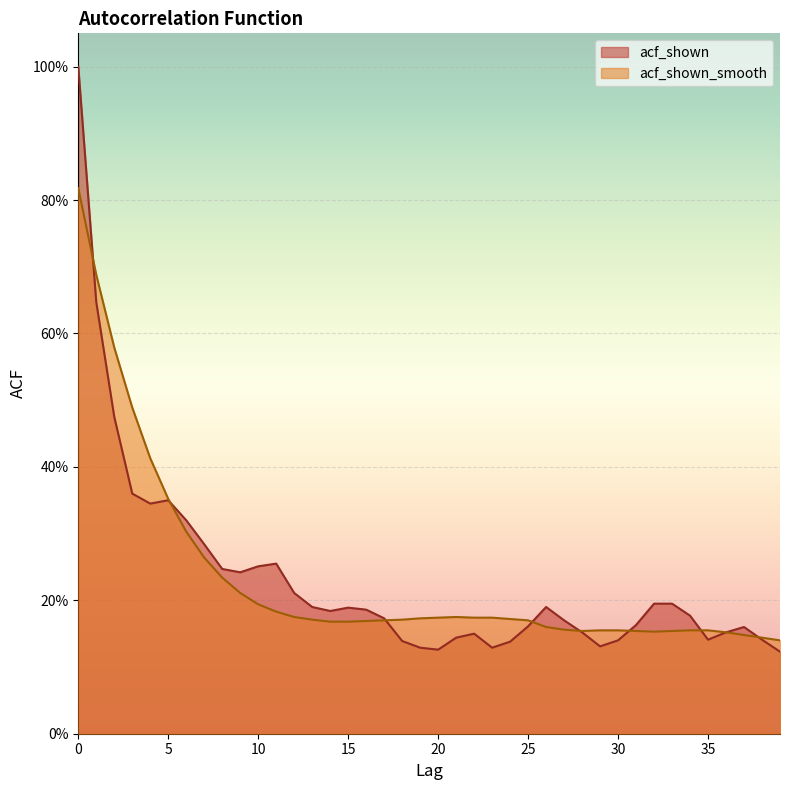

The acf_shown series shows 0.5 at 3. True or false?

False